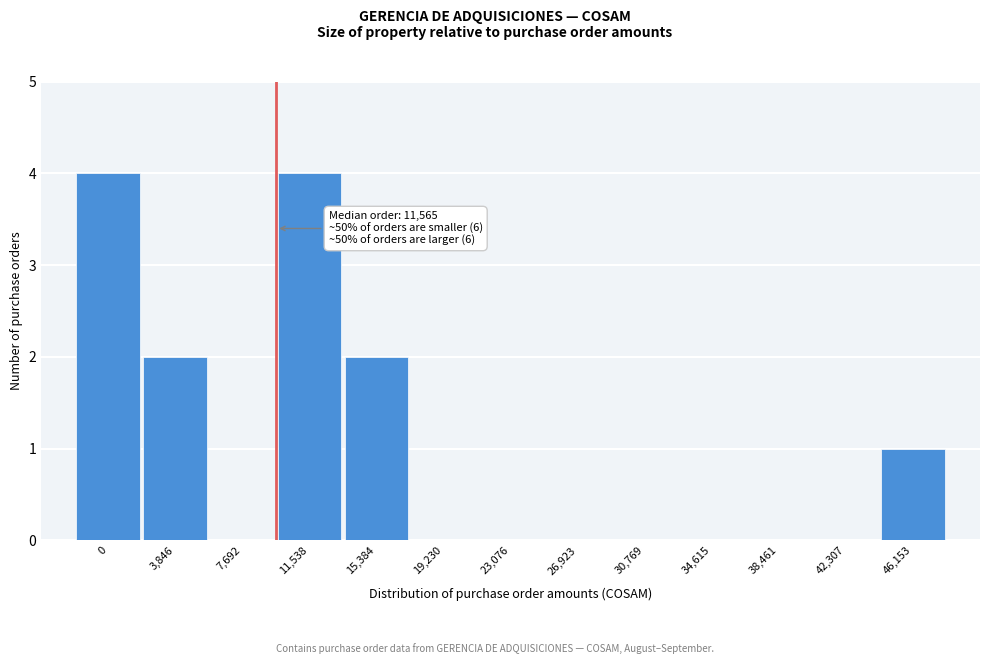

Reading left to right, transcribe all the data shown in this chart.

0=4	3,846=2	7,692=0	11,538=4	15,384=2	19,230=0	23,076=0	26,923=0	30,769=0	34,615=0	38,461=0	42,307=0	46,153=1